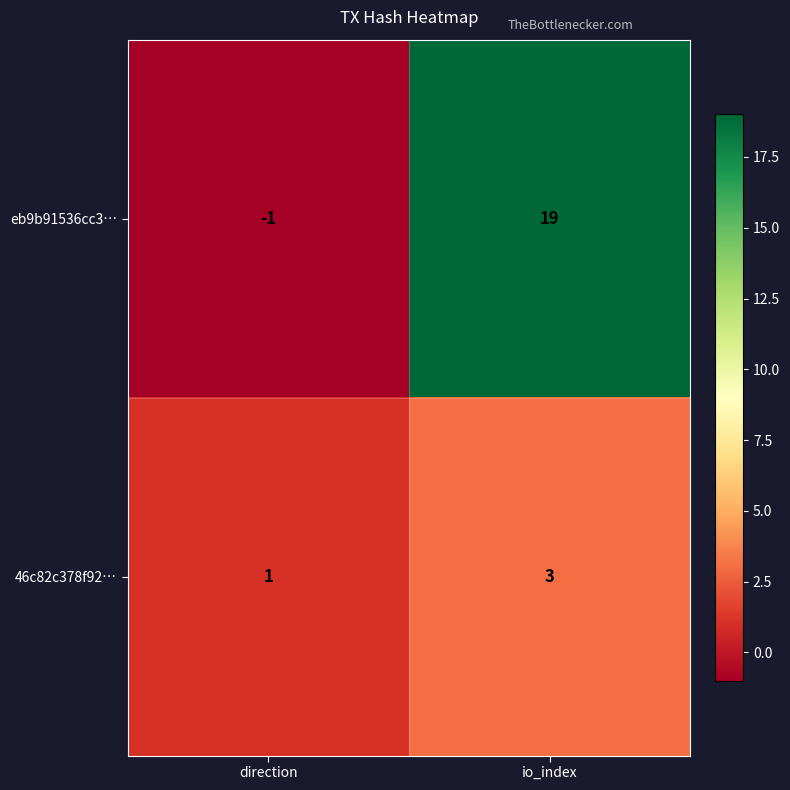

What value does the 46c82c378f92… series have at io_index?

3